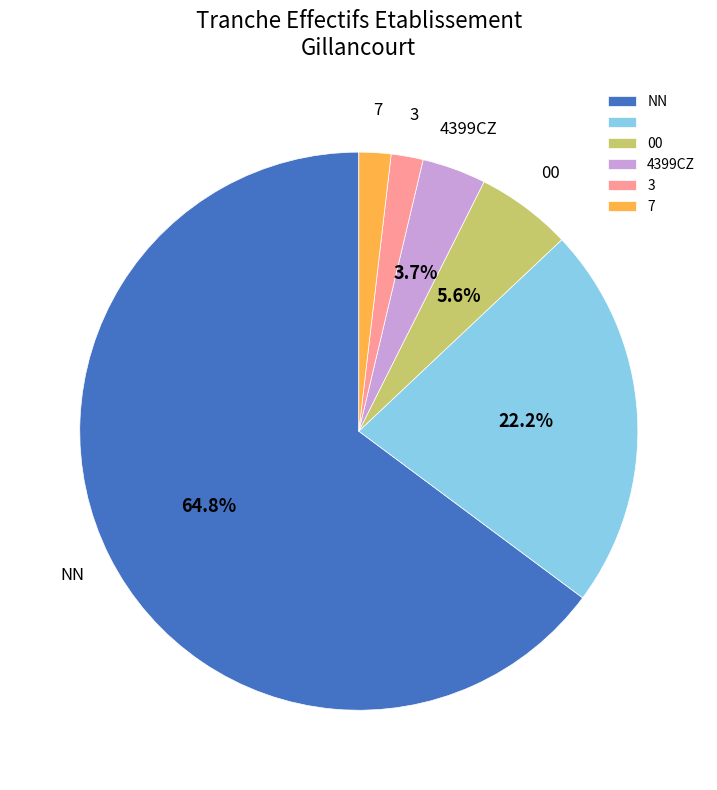

Is there a majority slice in this chart?

Yes